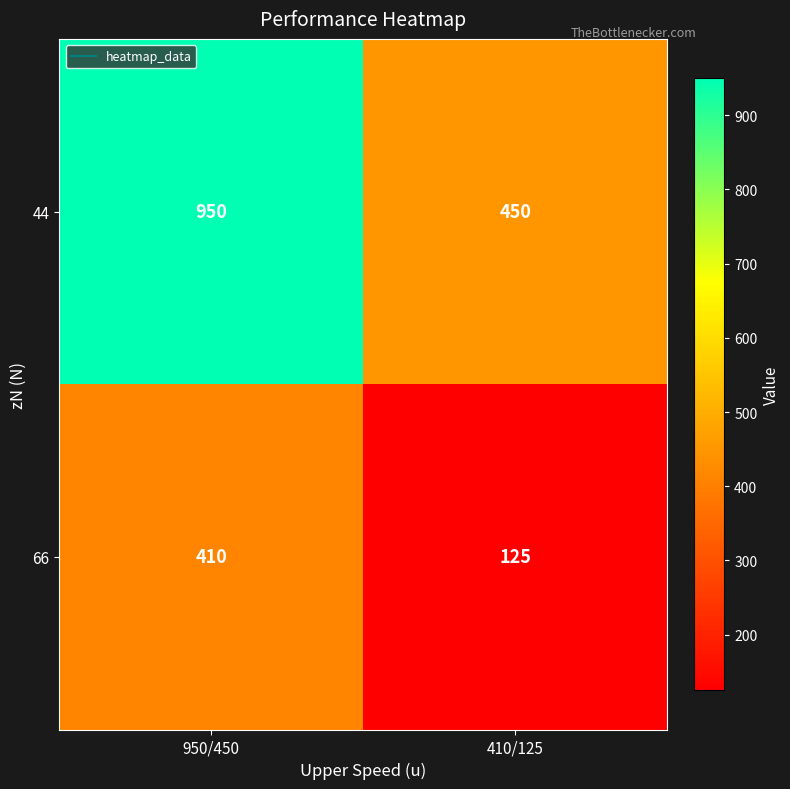

What is the difference between the maximum and minimum values in the 66 series?

285